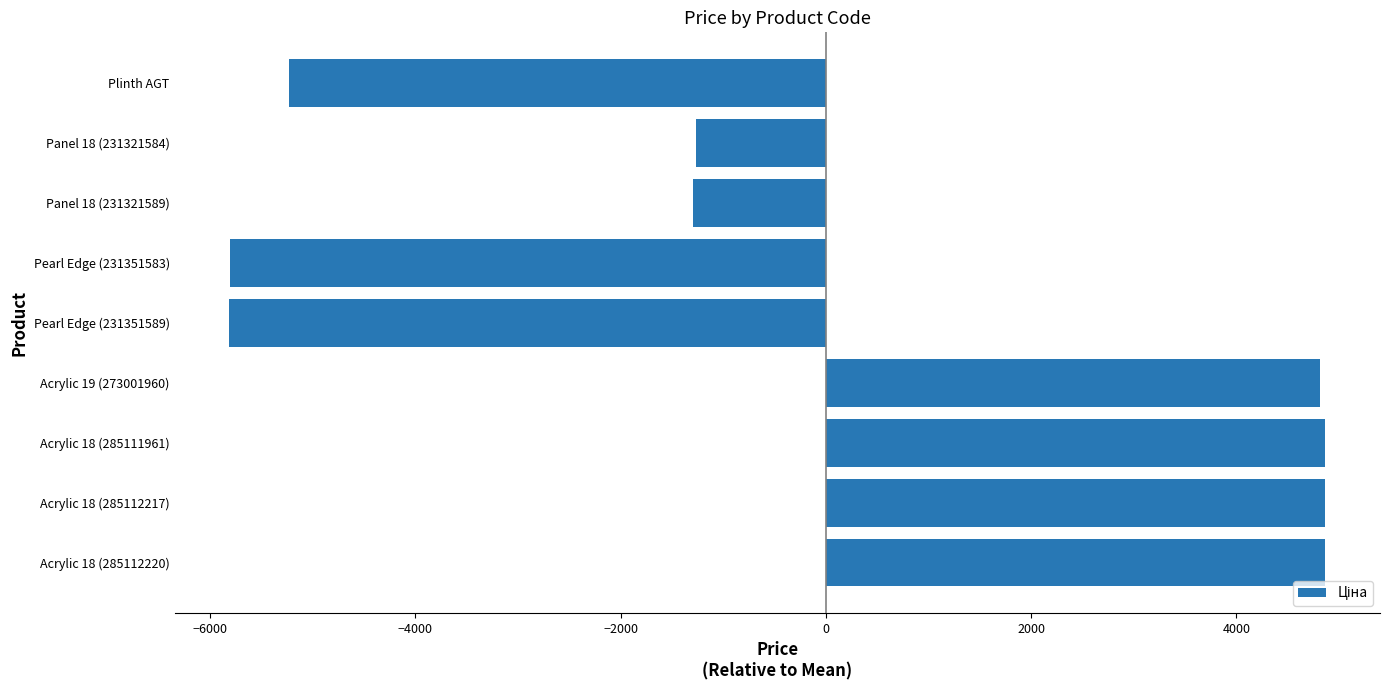

Where is the data nearest to the value -473?

Panel 18 (231321584)